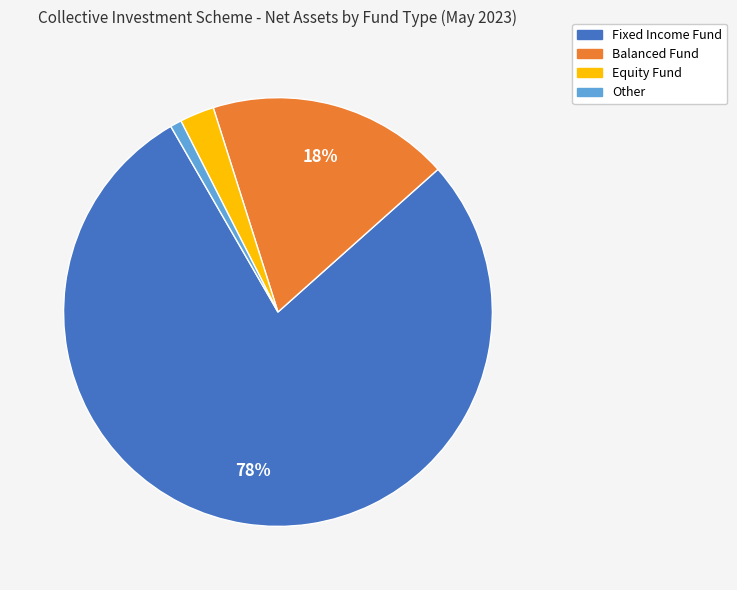

Which category has the biggest portion of the pie?

Fixed Income Fund